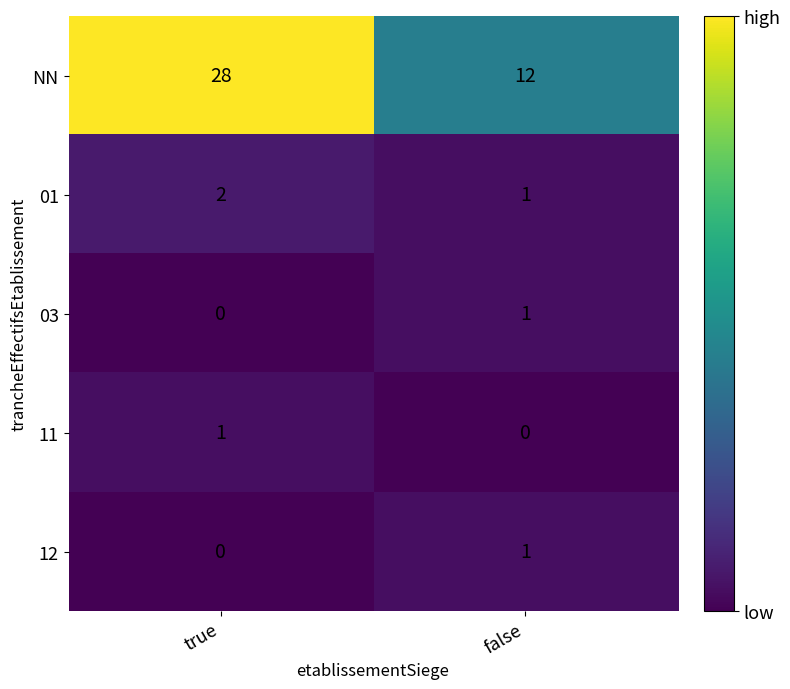

List the labels in order of 03 value, largest first.

false, true